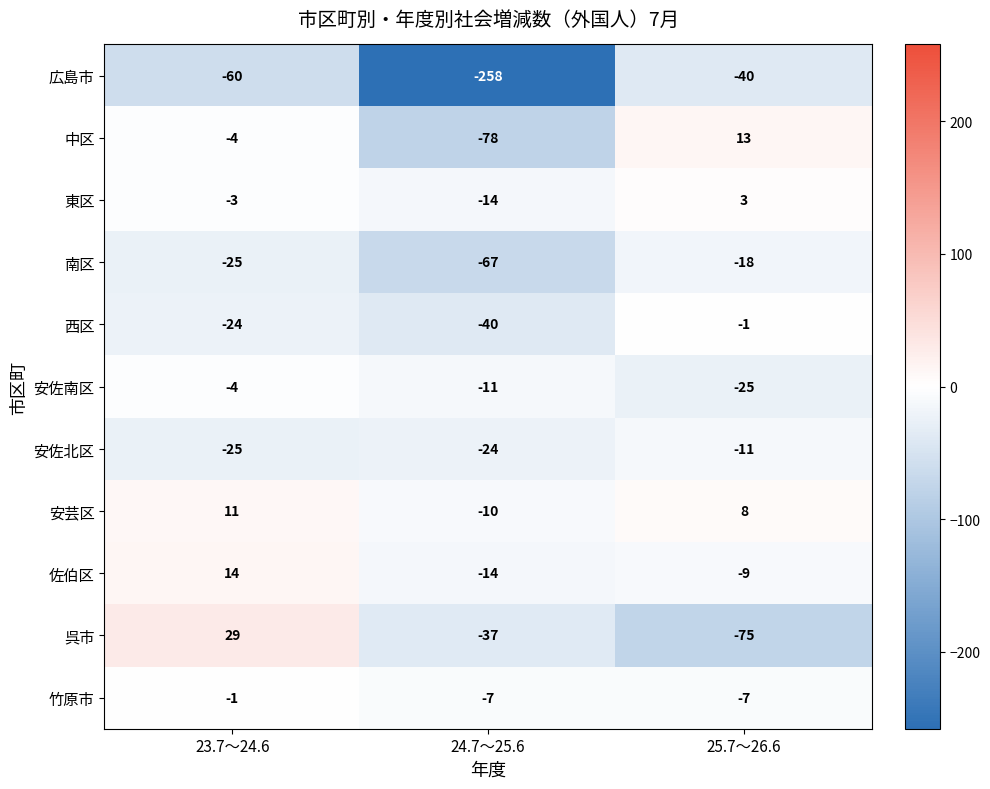

At which label does 中区 reach its peak?

25.7～26.6